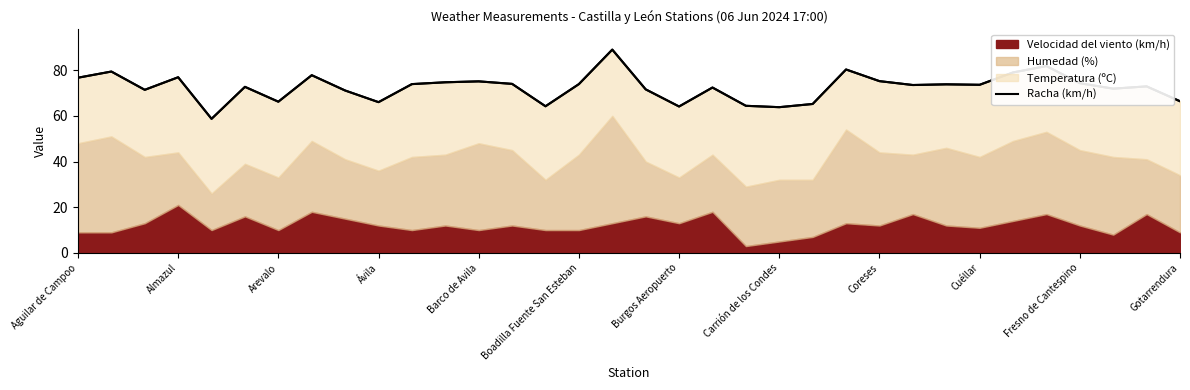

What is the difference between the values at 17 and 33?

5.2